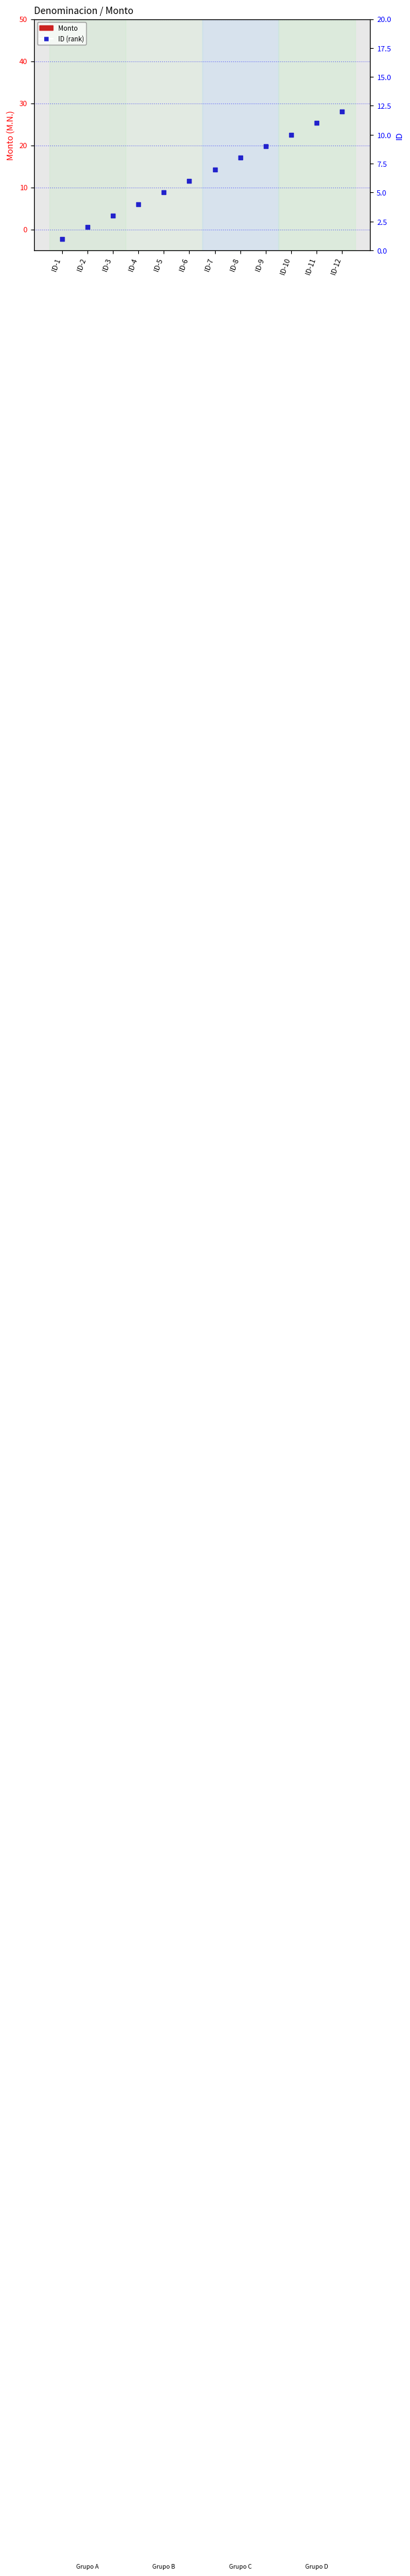

Which series reaches the minimum Y coordinate?

Monto